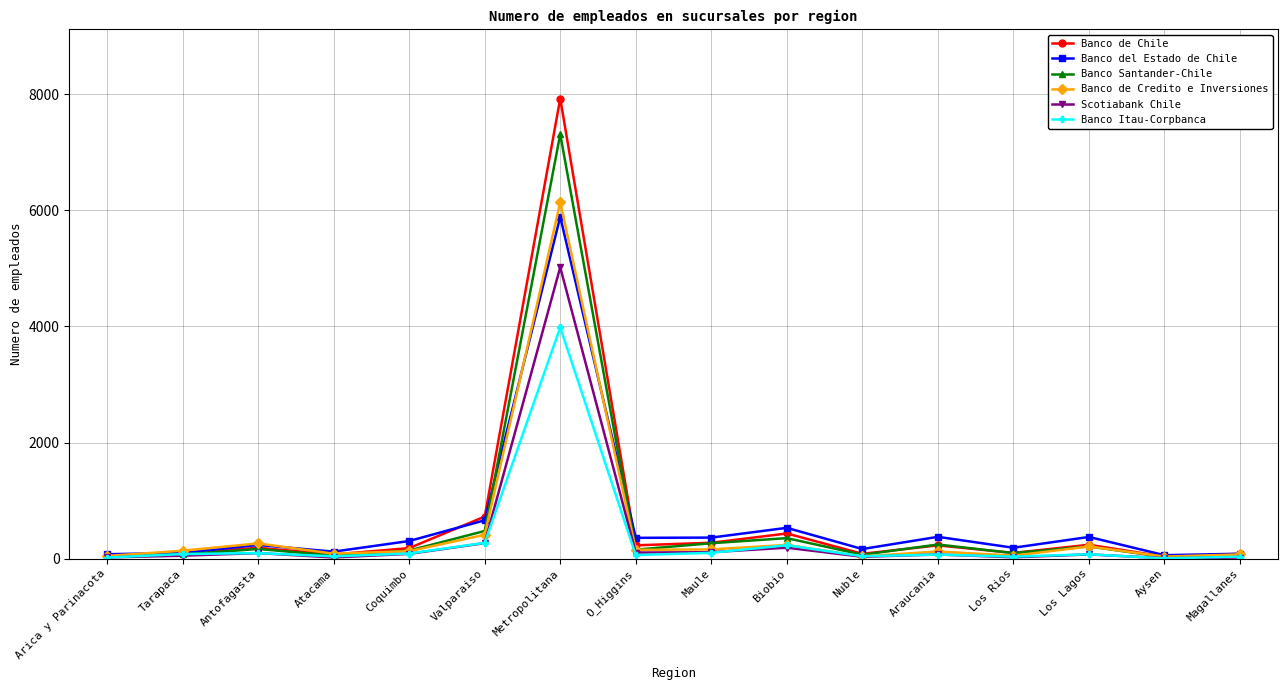

What is the spread (max minus min) of values at Nuble?

133